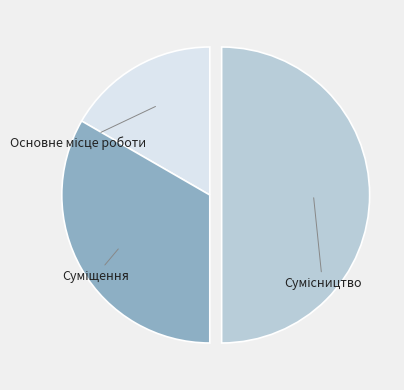

Is Суміщення the majority of the pie?

No